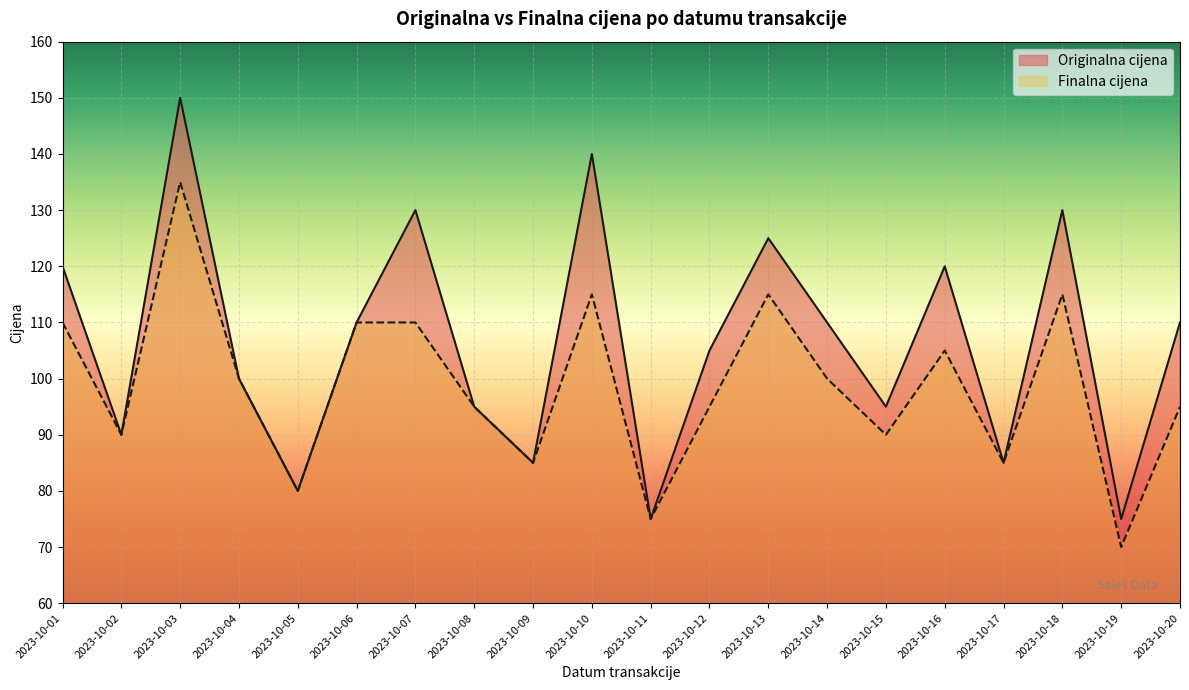

What is the minimum value for Originalna cijena?

75